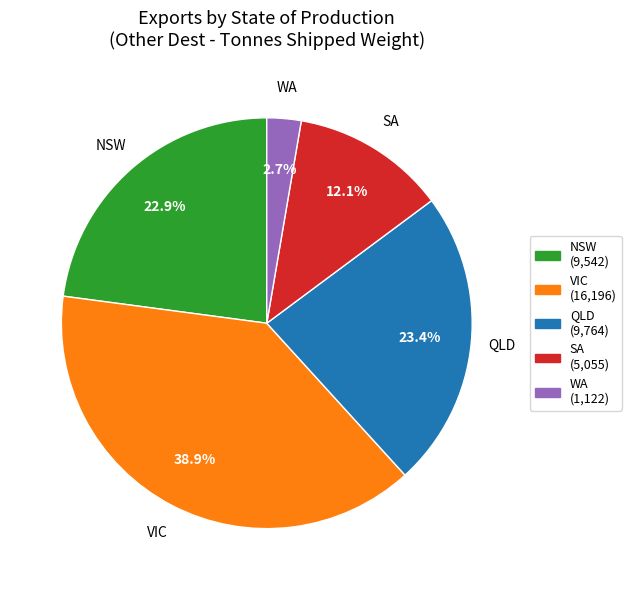

Rank the categories by value from lowest to highest.

WA, SA, NSW, QLD, VIC